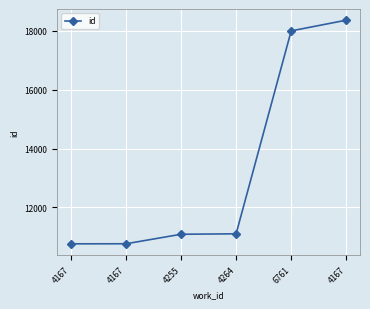

How many lines are shown in the chart?

1